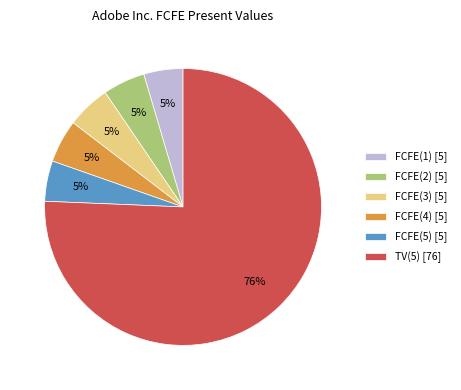

Does FCFE(2) [5] account for over 50% of the chart?

No